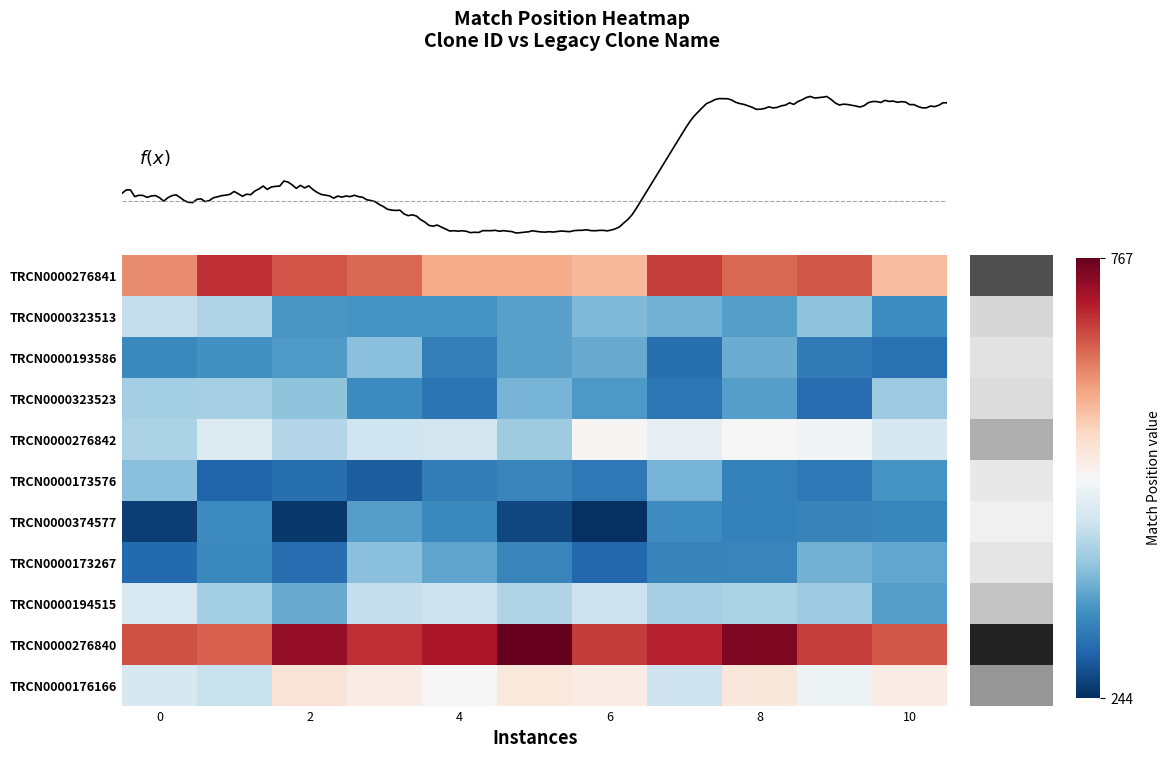

Reading left to right, what are all the values shown in this chart?

TRCN0000276841: 627.9	697.1	670.8	654.8	601.7	601.7	590.0	686.9	655.1	668.0	585.5
TRCN0000323513: 443.4	426.9	352.5	348.8	349.0	363.5	390.0	378.8	361.9	400.4	343.7
TRCN0000193586: 337.1	346.0	356.7	396.2	326.0	363.7	373.1	307.6	374.9	322.5	309.8
TRCN0000323523: 415.9	417.9	399.0	338.6	313.7	384.1	354.8	316.6	361.4	306.1	411.1
TRCN0000276842: 422.1	470.5	428.4	453.4	456.6	413.2	507.4	484.0	503.7	498.4	462.7
TRCN0000173576: 395.6	295.6	308.5	290.4	324.0	331.6	317.6	384.4	327.8	318.7	350.1
TRCN0000374577: 259.9	339.3	251.9	361.4	335.7	266.8	243.7	340.9	327.8	330.5	335.6
TRCN0000173267: 301.9	336.0	306.9	396.6	367.8	332.7	300.6	330.3	332.0	380.6	369.5
TRCN0000194515: 465.5	415.7	373.4	444.6	450.3	426.4	451.5	418.3	421.7	410.3	362.1
TRCN0000276840: 670.9	661.8	734.4	695.7	719.0	766.9	687.9	707.2	748.7	685.5	667.2
TRCN0000176166: 462.8	447.3	539.6	525.0	504.0	532.6	524.4	450.4	535.1	492.7	524.9